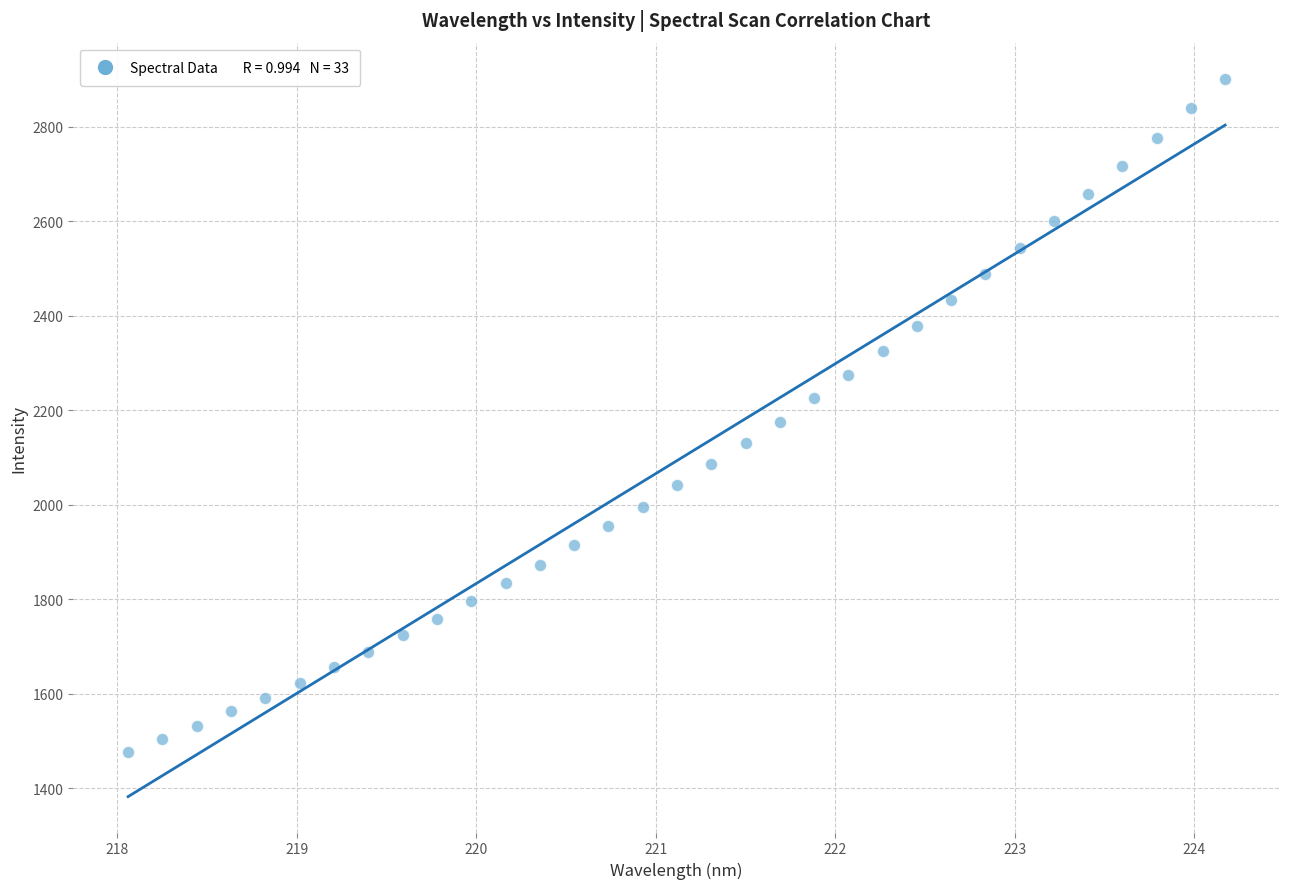

What is the range of Y values (max minus min)?

1424.8